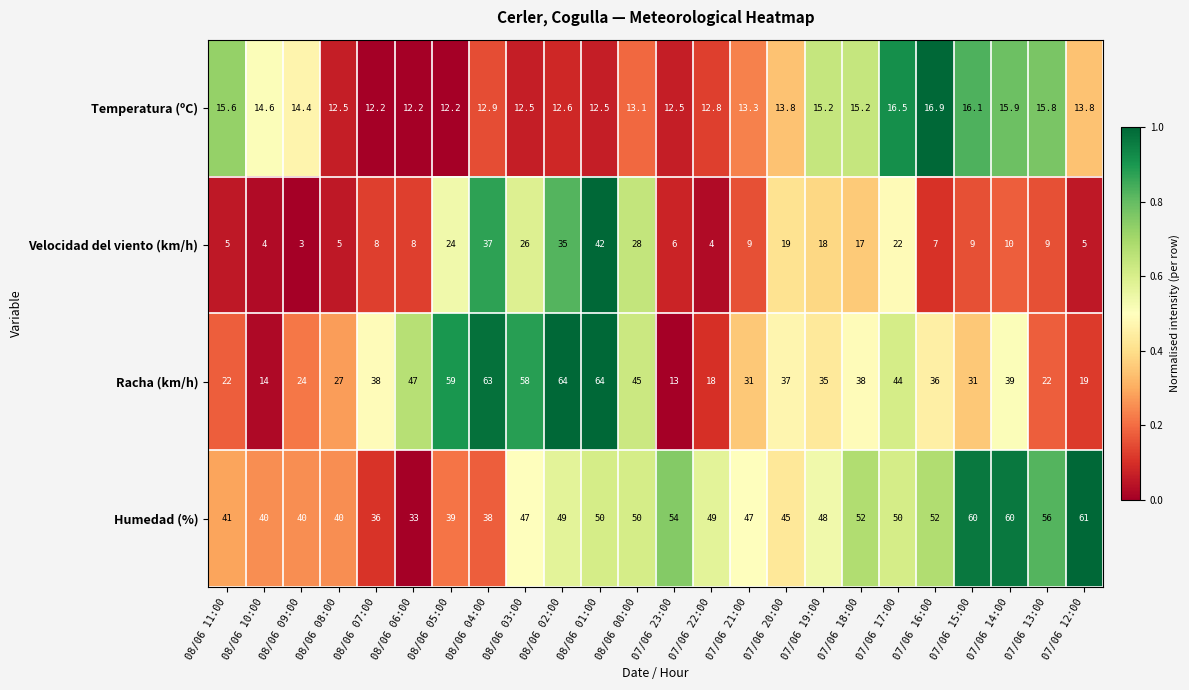

What is the total value across all series at 07/06 16:00?

111.9